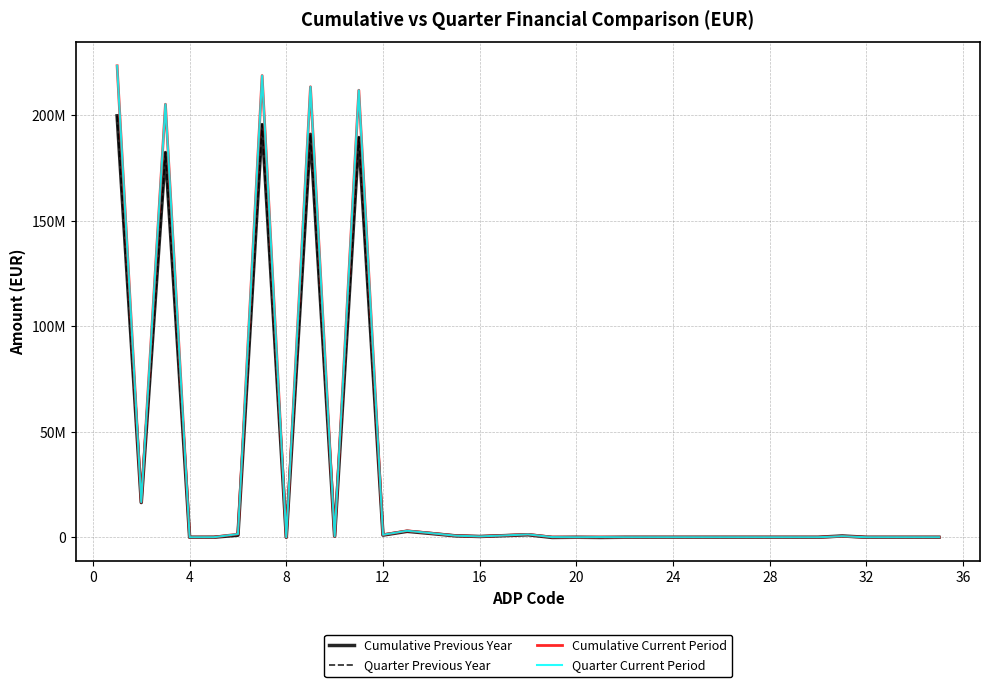

Does the chart have visible grid lines?

Yes